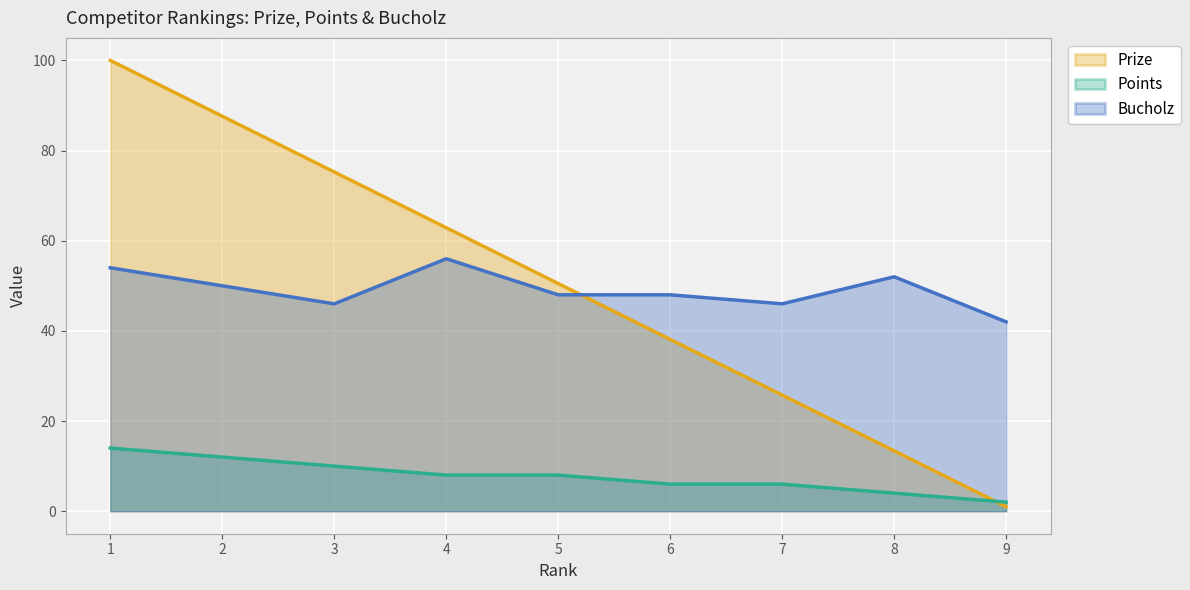

Which category has the lowest value across all series?

9